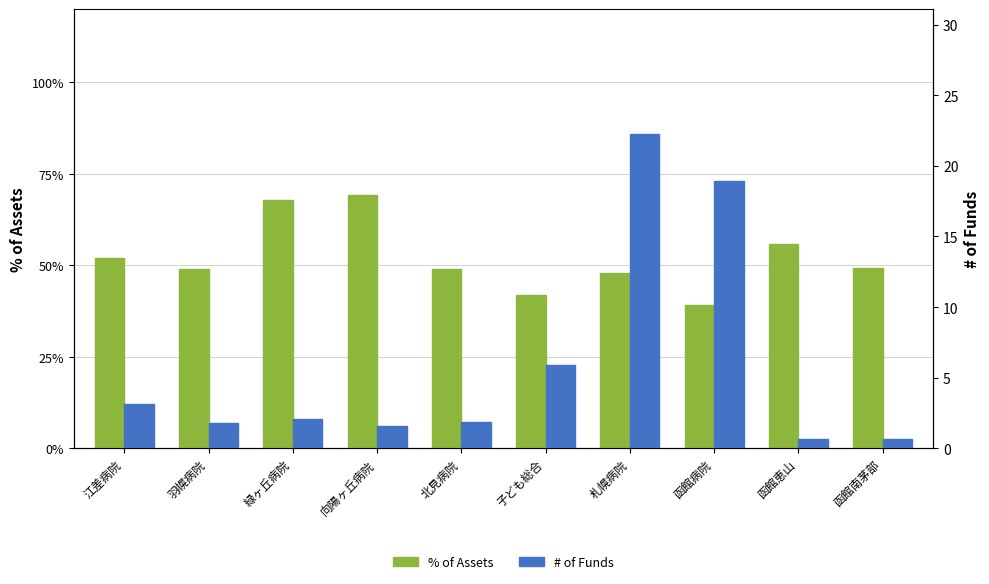

List the labels in order of # of Funds value, smallest first.

函館南茅部, 函館恵山, 向陽ヶ丘病院, 羽幌病院, 北見病院, 緑ヶ丘病院, 江差病院, 子ども総合, 函館病院, 札幌病院